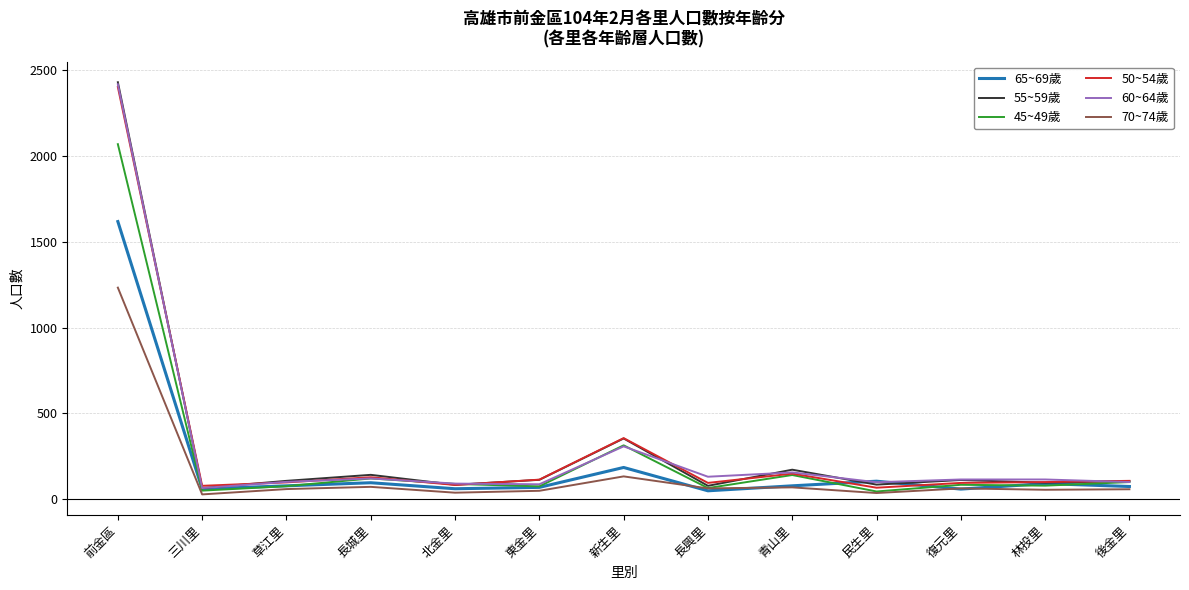

What is the difference between the 70~74歲 values at 前金區 and 民生里?

1197